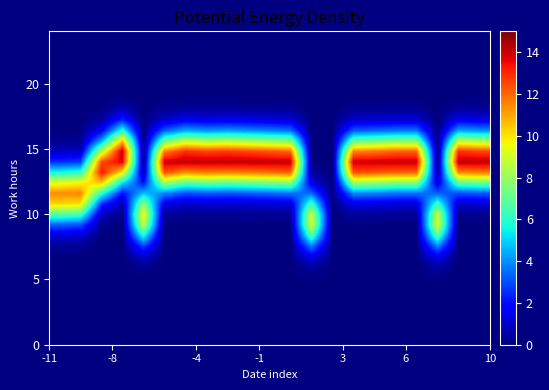

What is the maximum value shown in the chart?

14.2